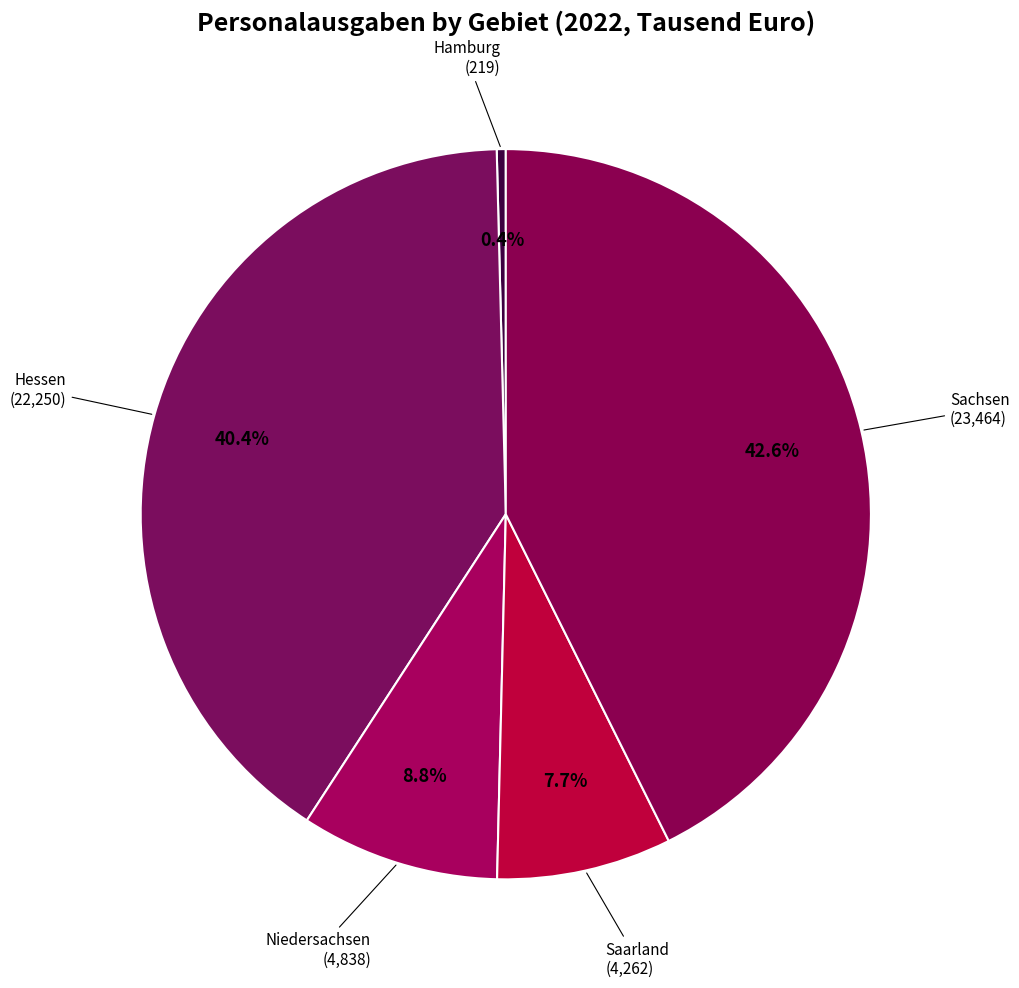

How many slices are in this pie chart?

5